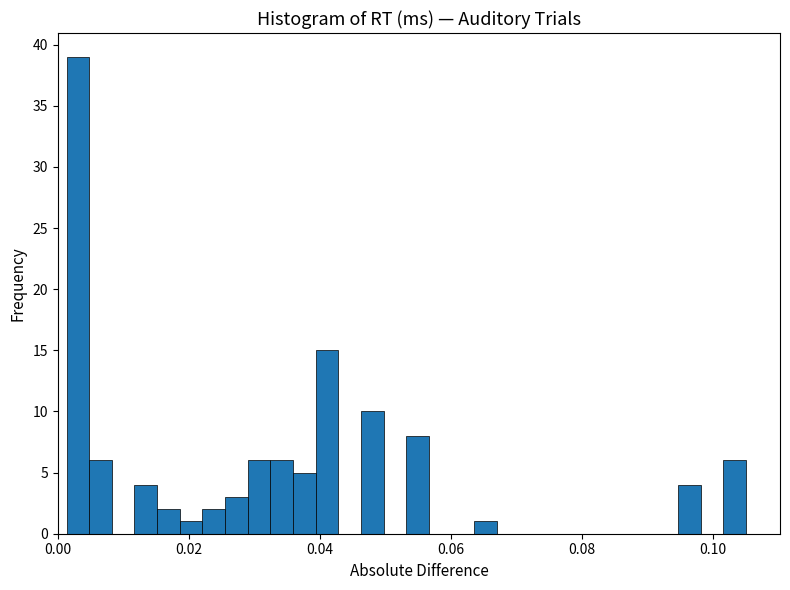

Read against the x-axis, roughly where is the centre of the tallest bar?

0.004